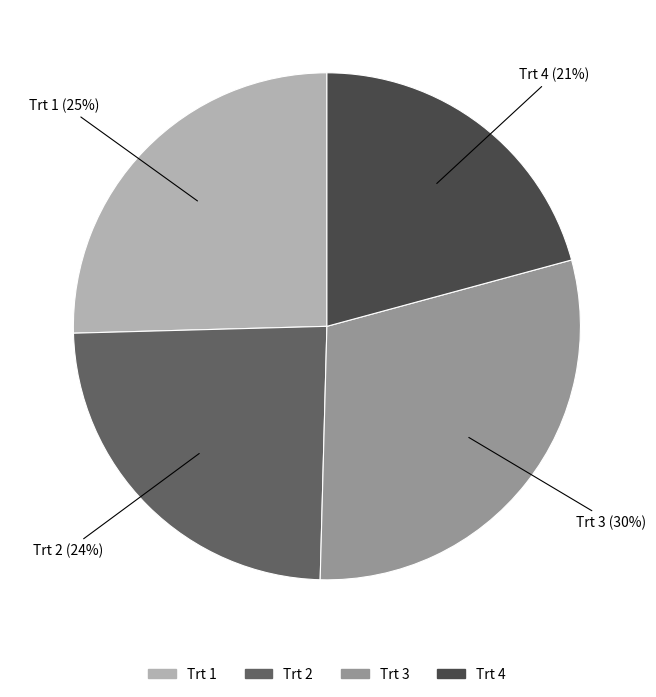

Is the sum of Trt 3 and Trt 1 greater than half?

Yes